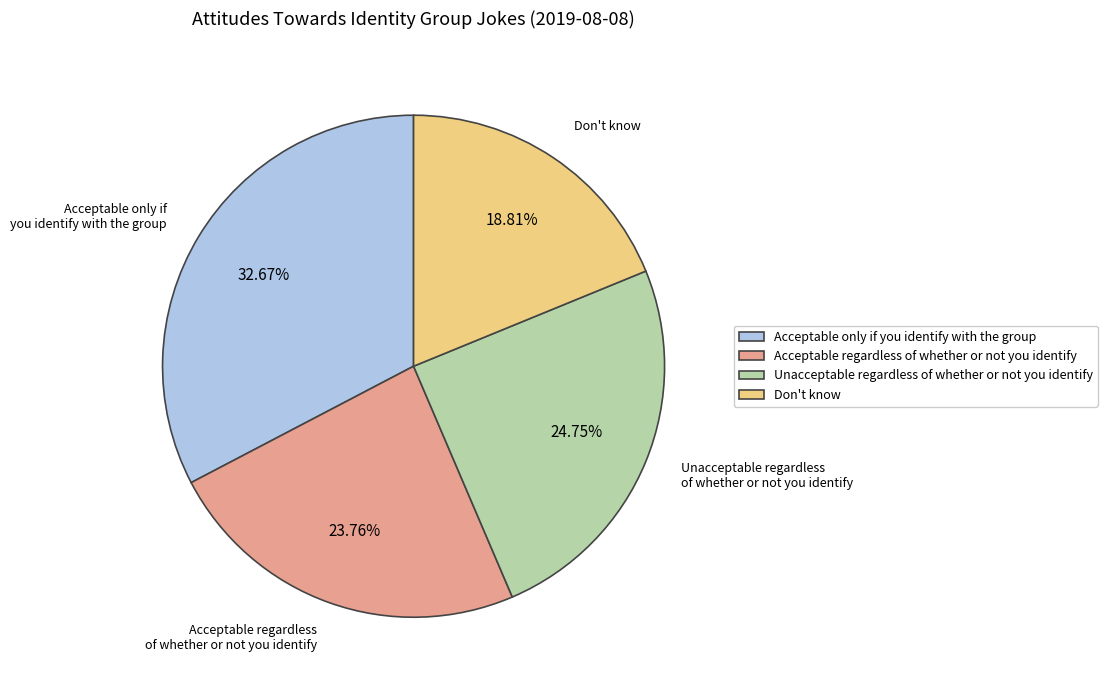

Is the sum of Don't know and Acceptable only if you identify with the group greater than half?

Yes